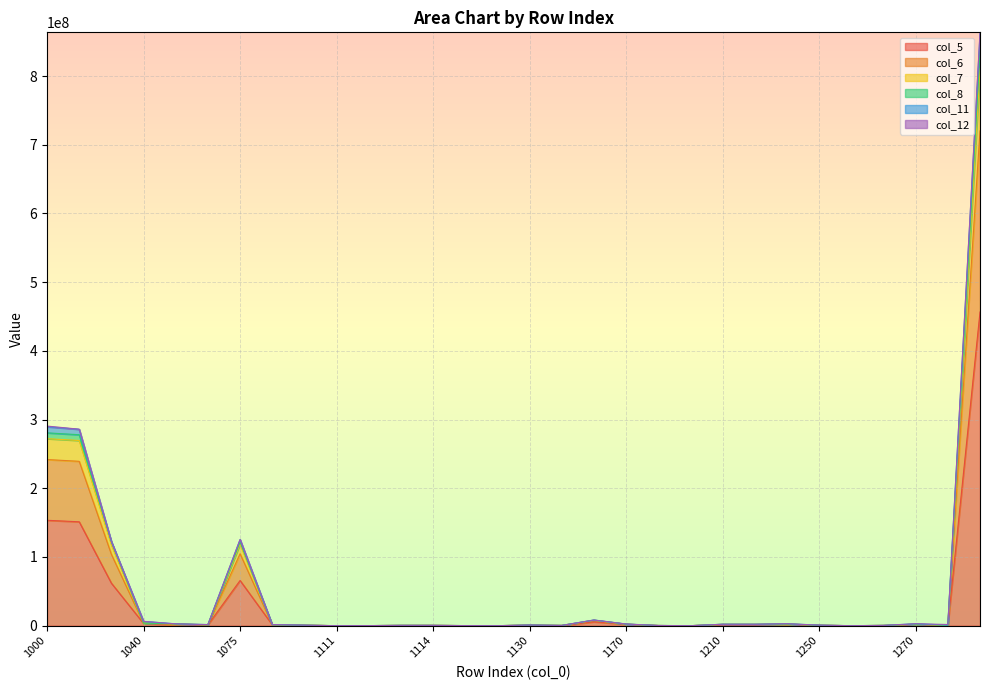

List the labels in order of col_7 value, smallest first.

1116, 1255, 1111, 1200, 1112, 1115, 1180, 1140, 1260, 1114, 1370, 1113, 1250, 1110, 1130, 1055, 1090, 1220, 1210, 1270, 1170, 1240, 1050, 1040, 1160, 1030, 1075, 1010, 1000, 1400